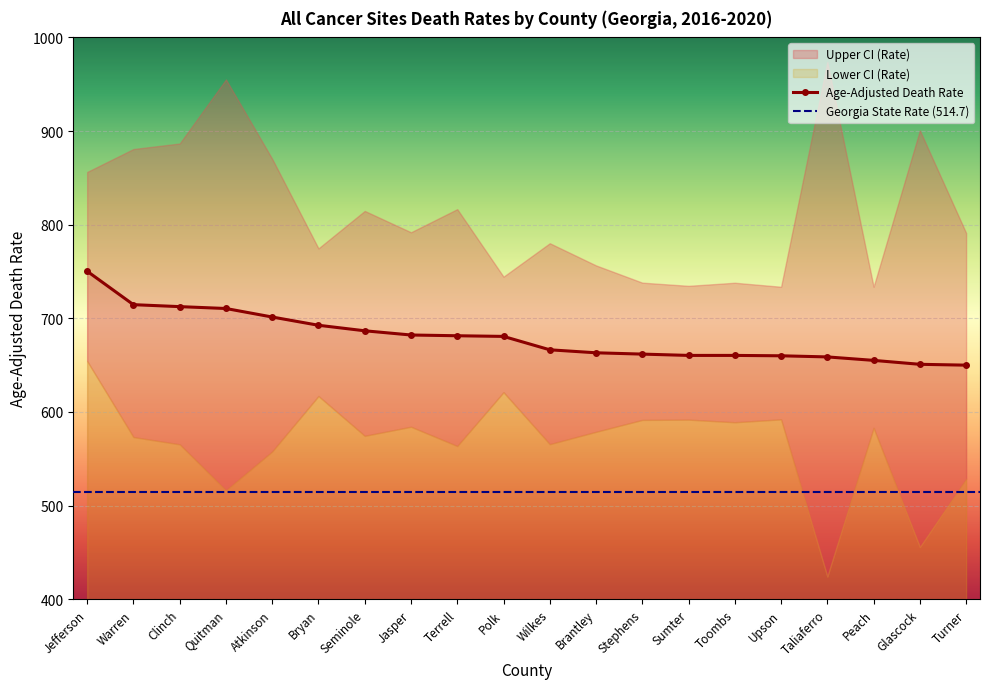

What is the approximate value of Upper CI (Rate) at Warren?

880.8